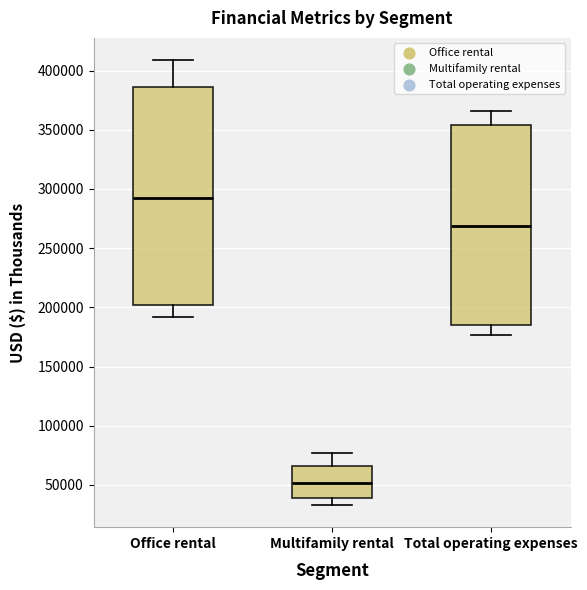

Where is the lower edge of the box for Multifamily rental on the y-axis? The values are not printed on the chart, so give them approximately, as read against the axis.

40000